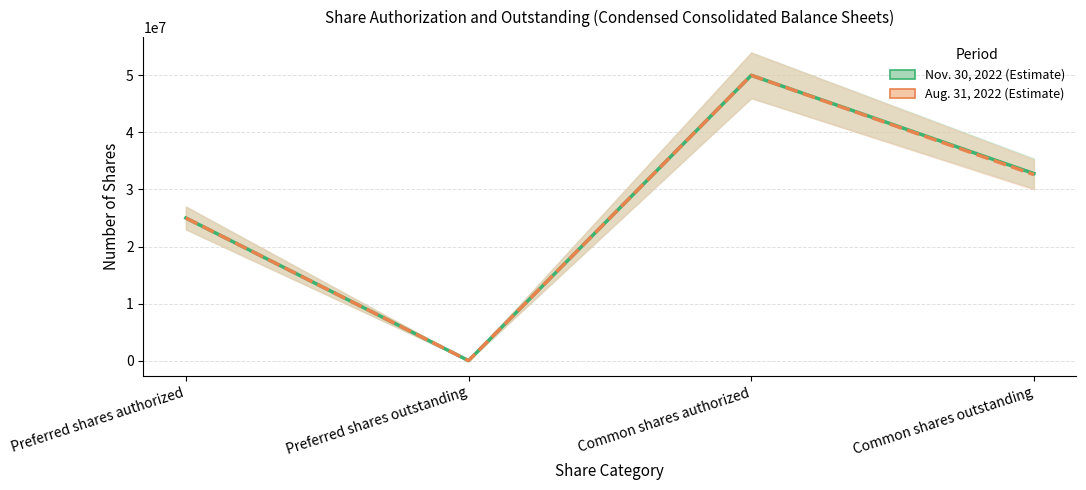

What position from the left is Common shares authorized?

3